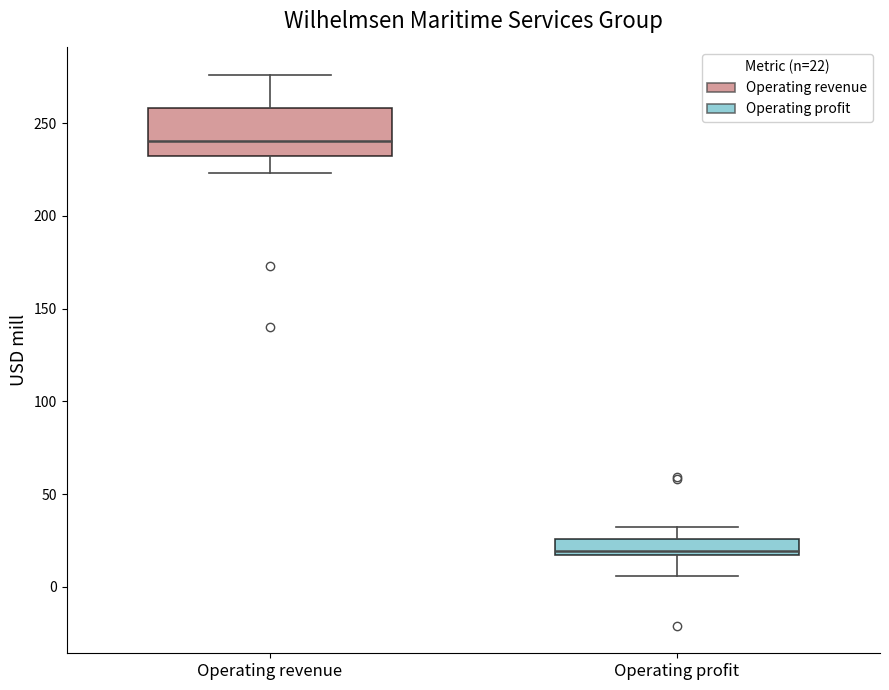

Where does the median line of the box for Operating revenue sit on the y-axis? The values are not printed on the chart, so give them approximately, as read against the axis.

240